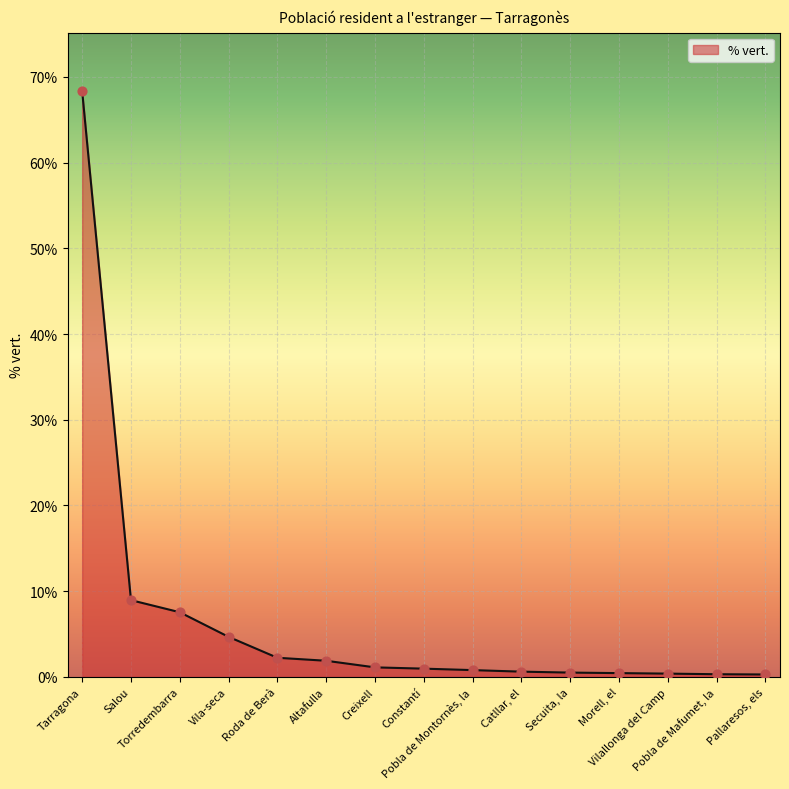

Which has a higher value, Catllar, el or Torredembarra?

Torredembarra